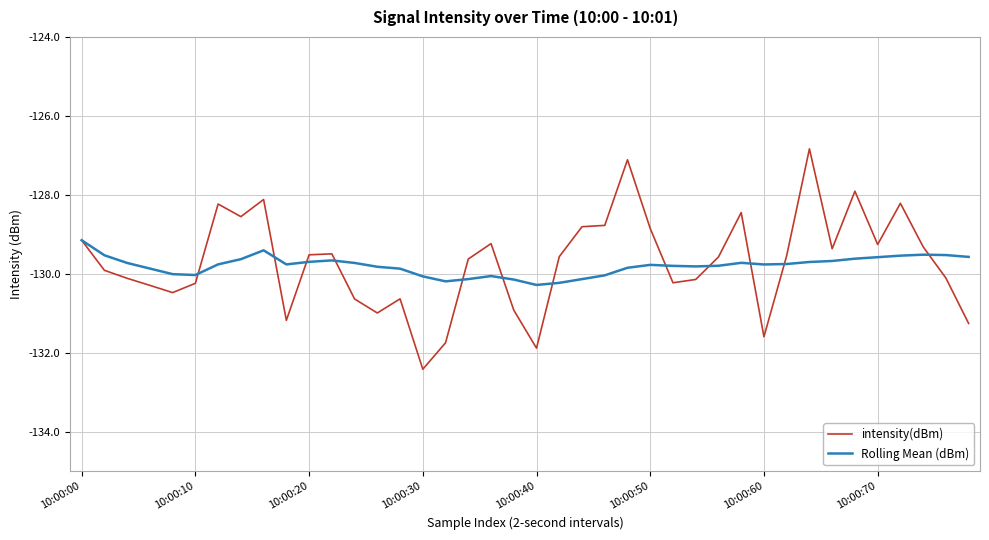

What is the difference between the maximum and minimum values in the intensity(dBm) series?

5.6